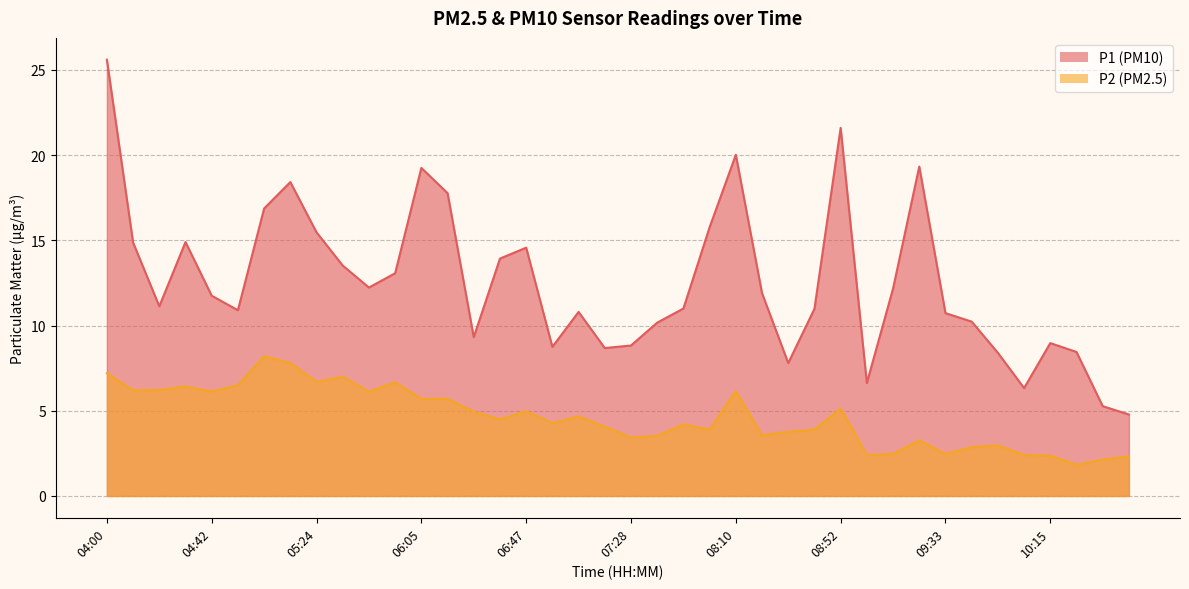

Which has a higher value, 04:00 or 05:34?

04:00